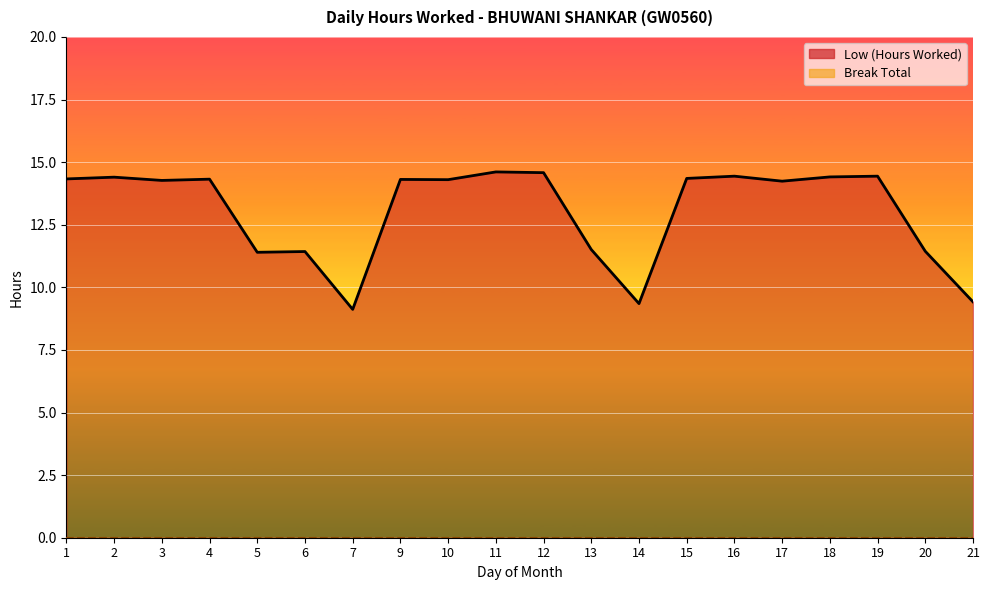

Where is the first local maximum?

2